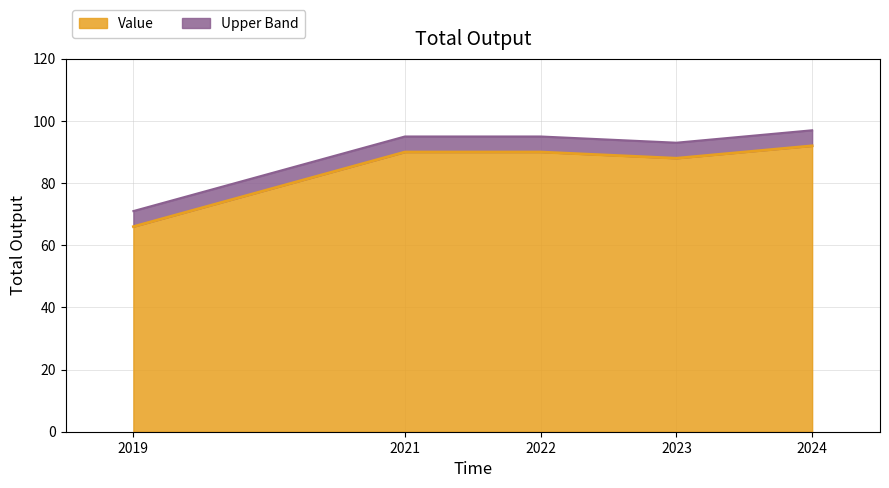

What is the maximum value shown in the chart?

92